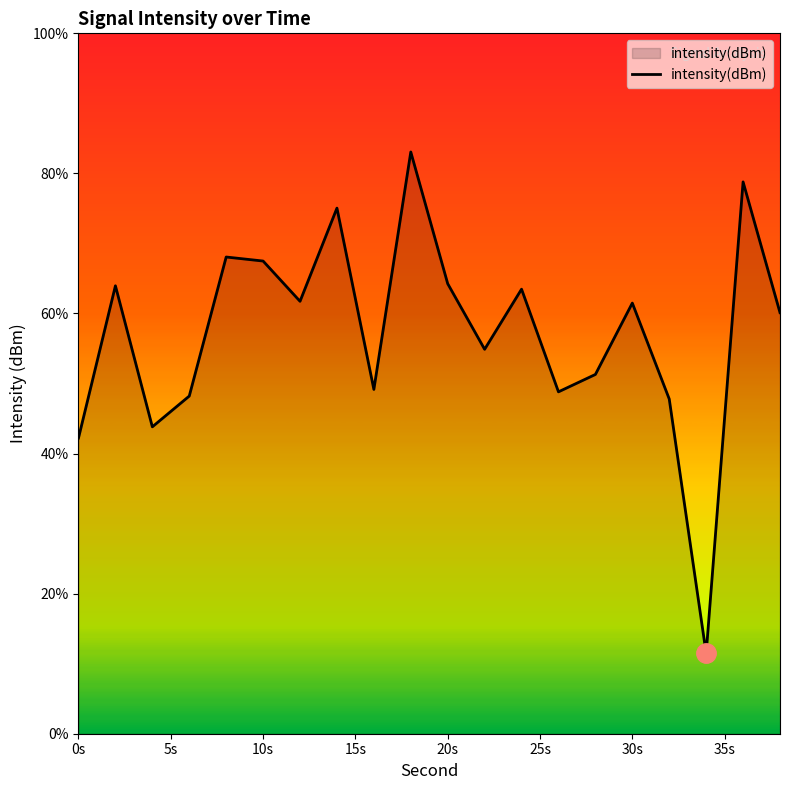

What is the greatest value displayed?

83.1